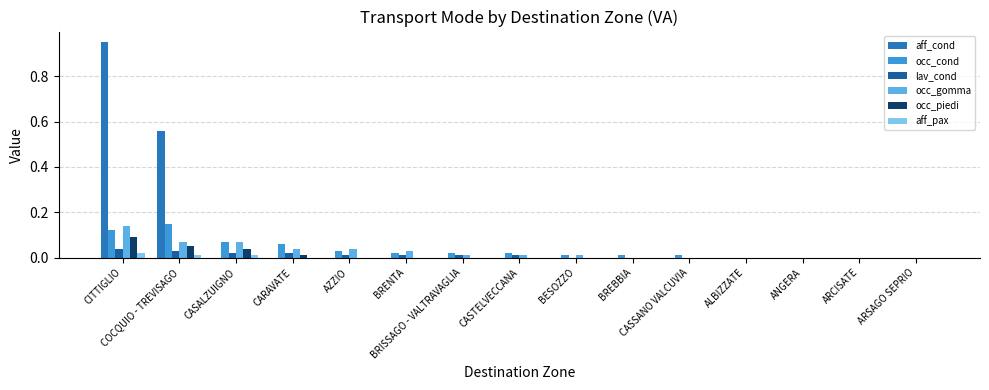

What are all the series names shown in the legend?

aff_cond, occ_cond, lav_cond, occ_gomma, occ_piedi, aff_pax